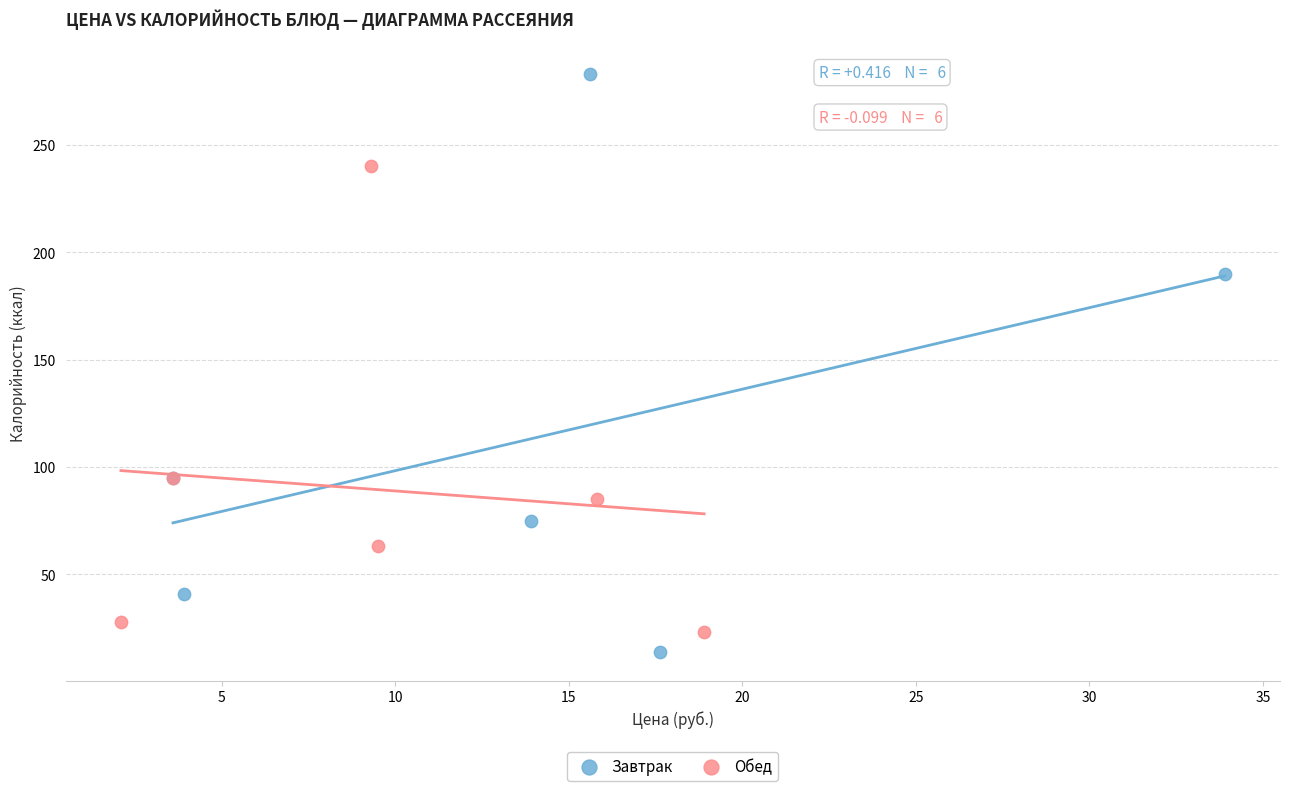

Which series has the largest Y range (max minus min)?

Завтрак